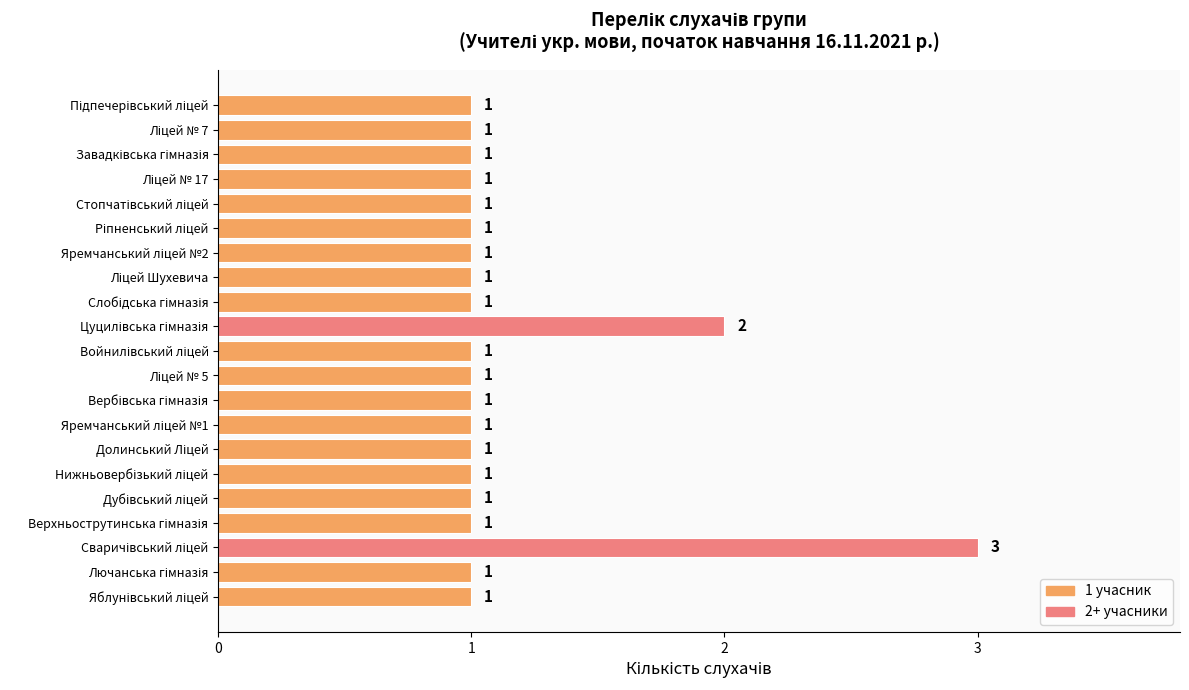

How many values are between 1 and 2?

20